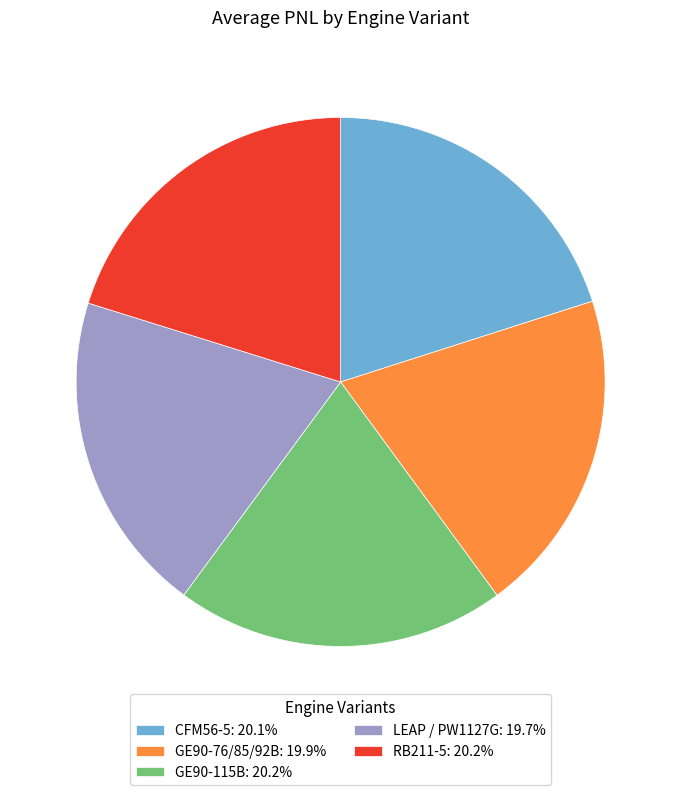

Is there a majority slice in this chart?

No